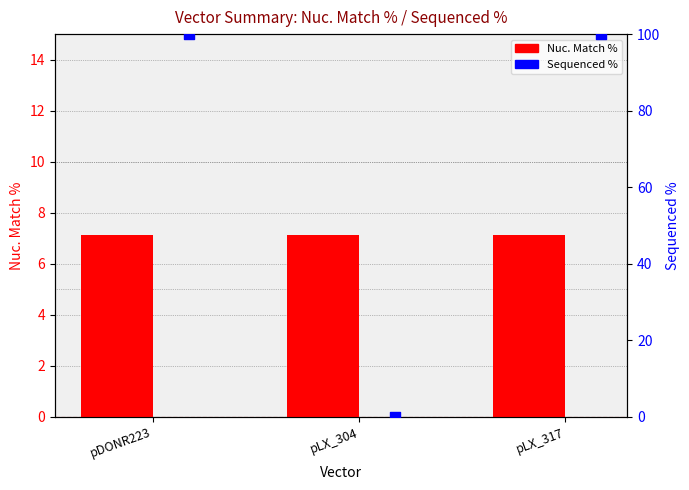

Which series contains the highest Y value?

Sequenced %